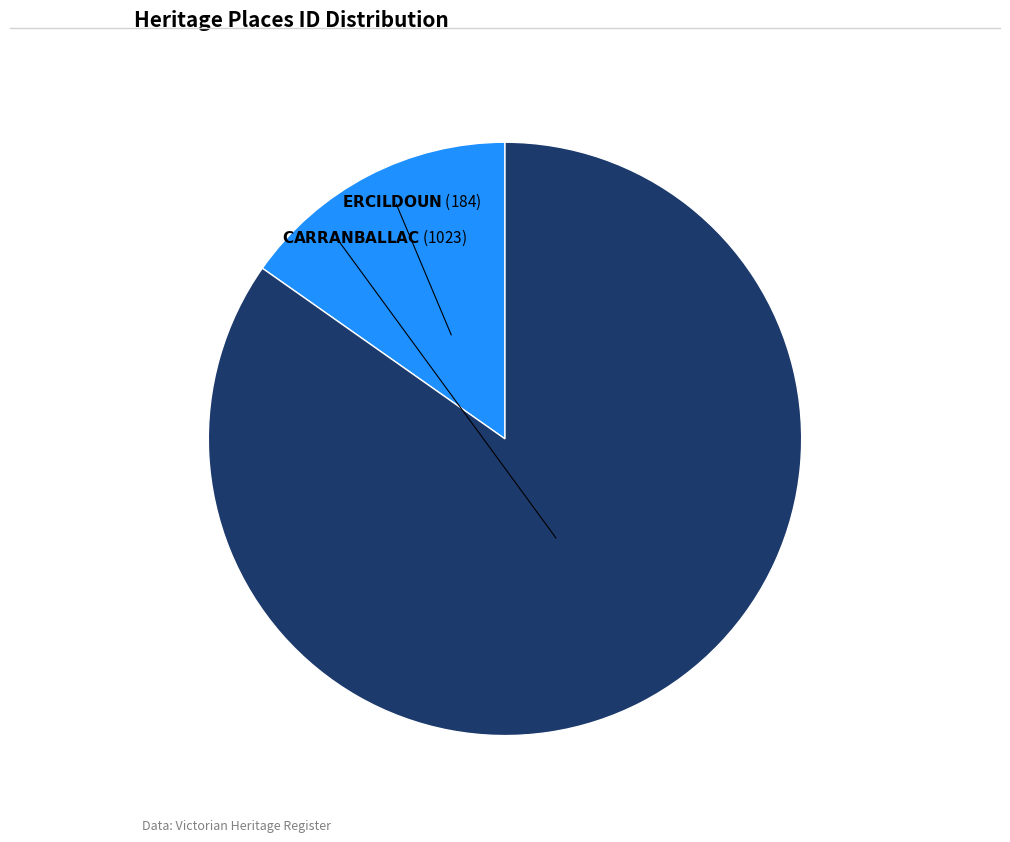

Does any single category account for the majority?

Yes